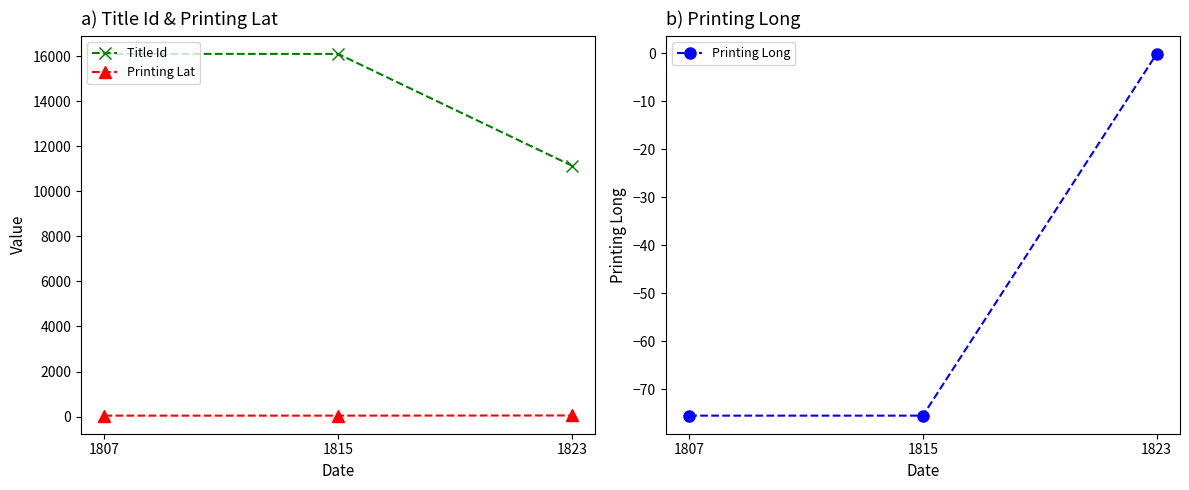

List the series in order of their peak value, lowest first.

Printing Long, Printing Lat, Title Id